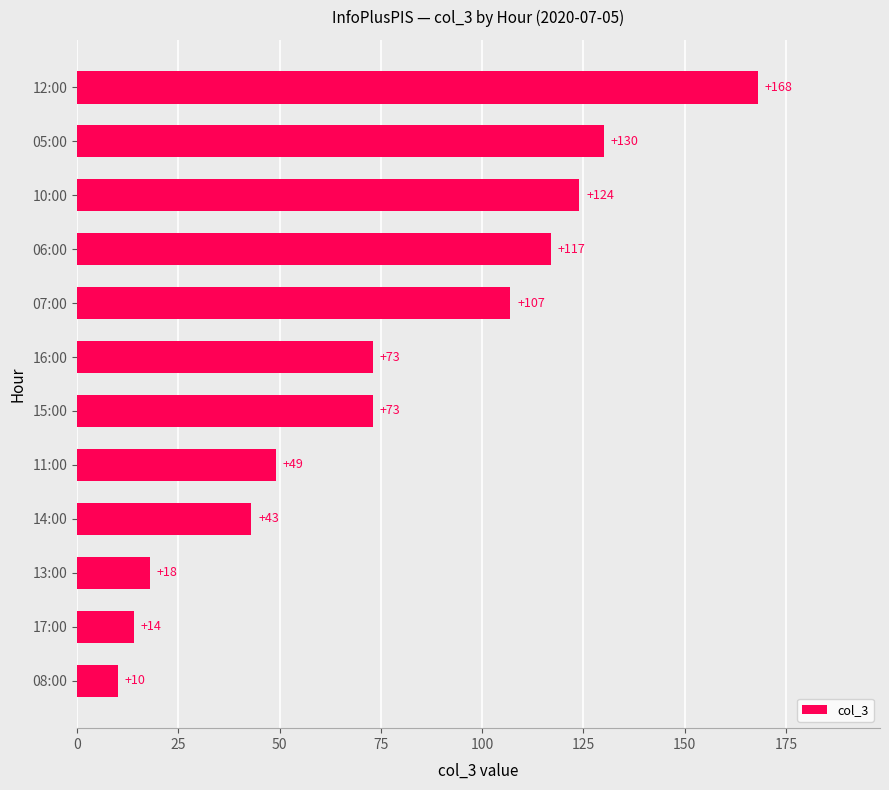

What is the average value?

77